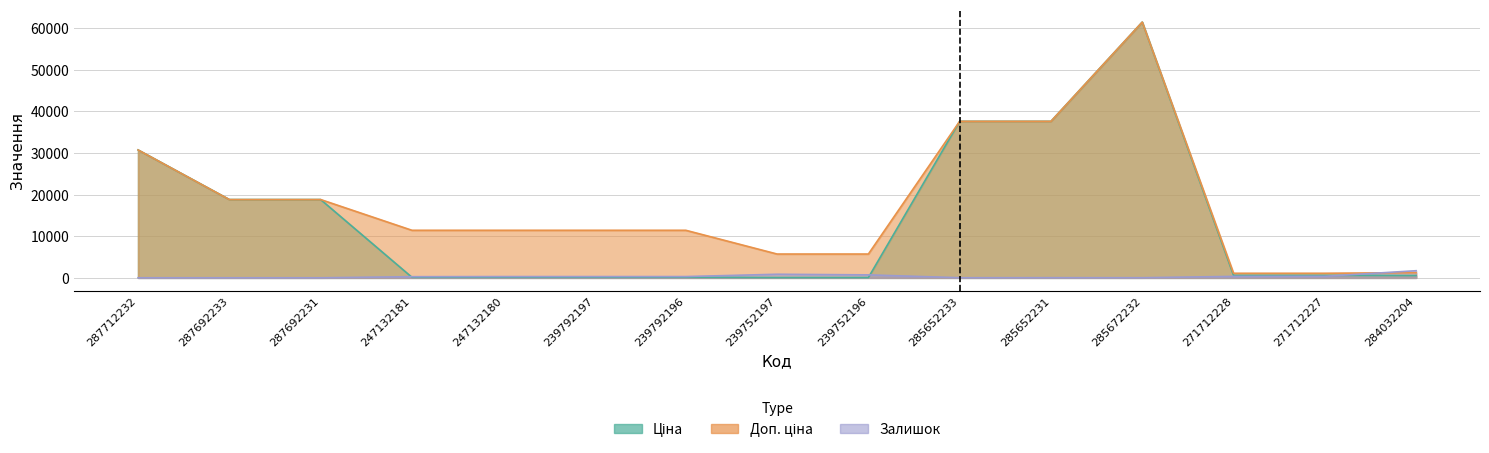

Which series has the largest total across all categories?

Доп. ціна